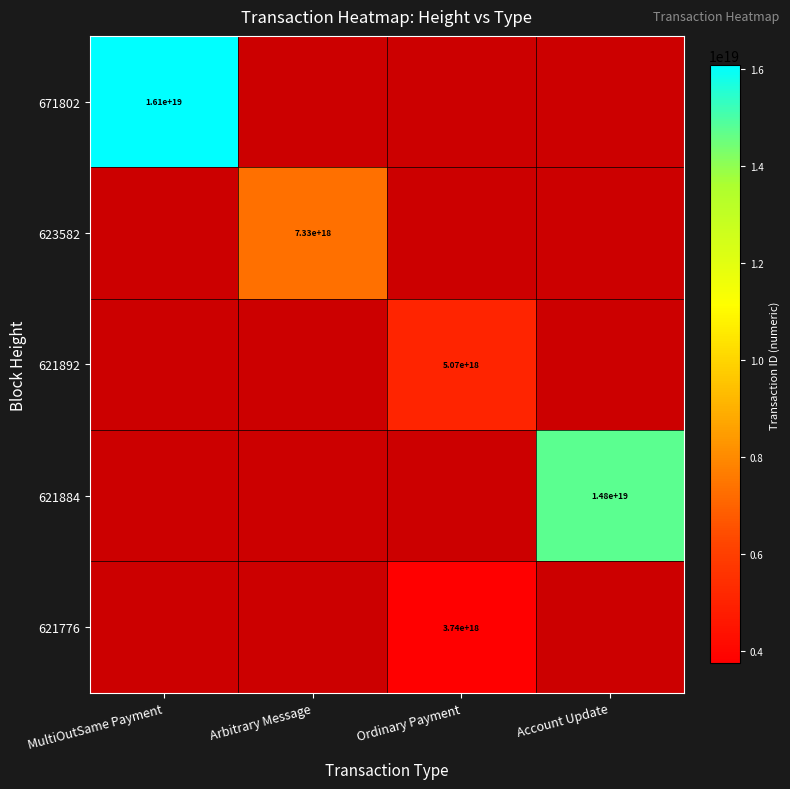

The 621776 series shows 3740000000000000000 at Ordinary Payment. True or false?

True